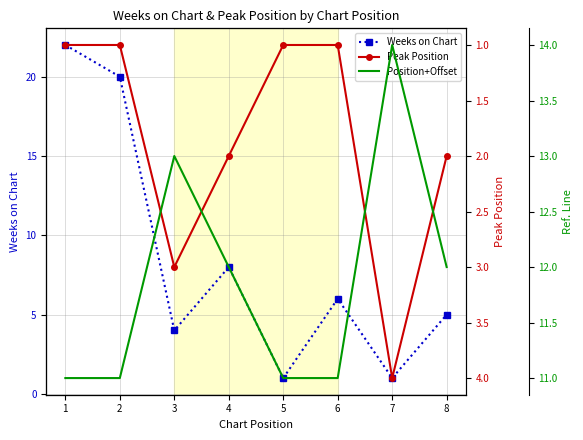

Where is the first local maximum for Weeks on Chart?

4